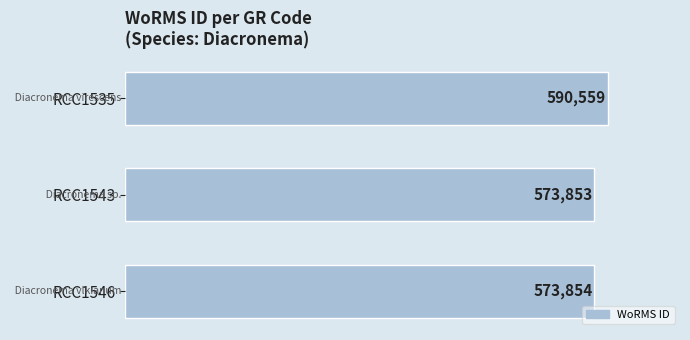

What is the value of the 2nd bar from the top?

573853